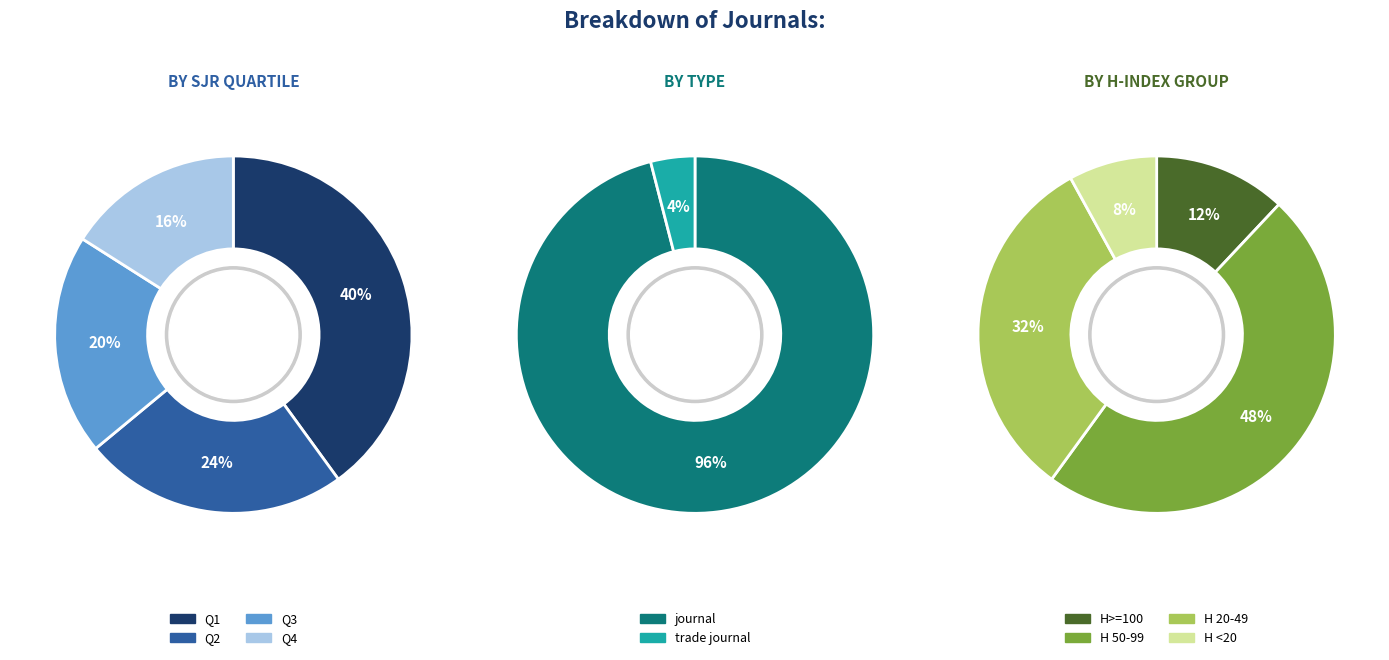

How many segments does this pie chart have?

4